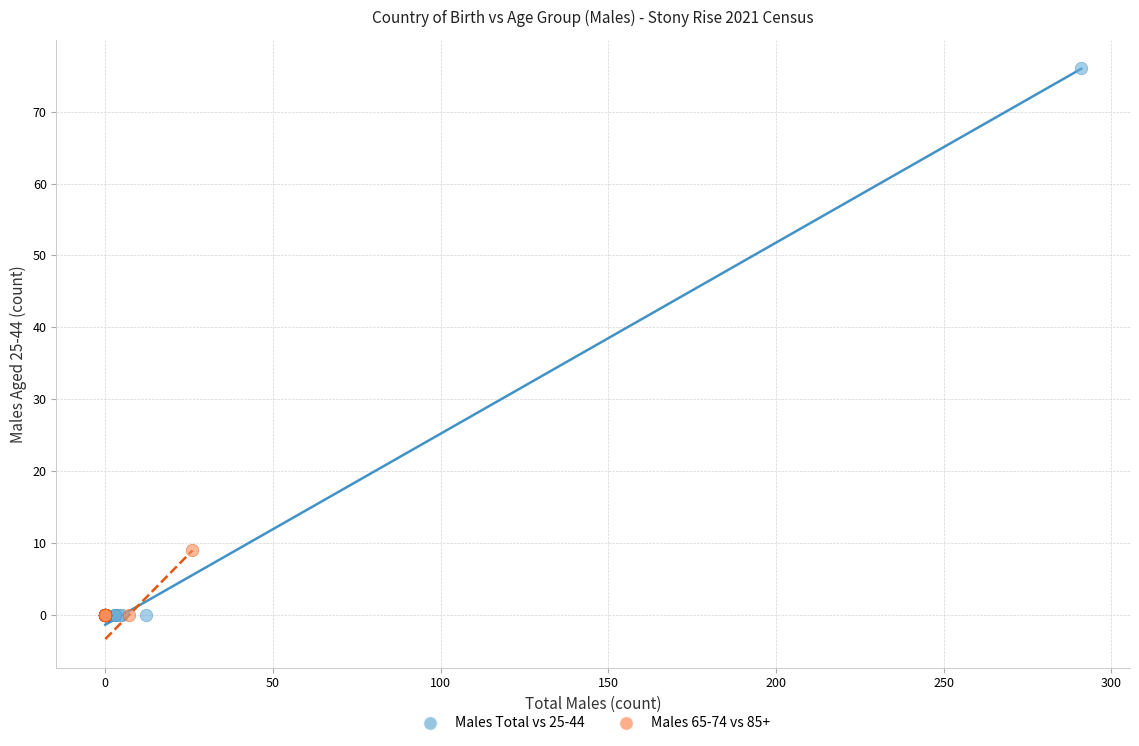

Which series contains the highest Y value?

Males Total vs 25-44